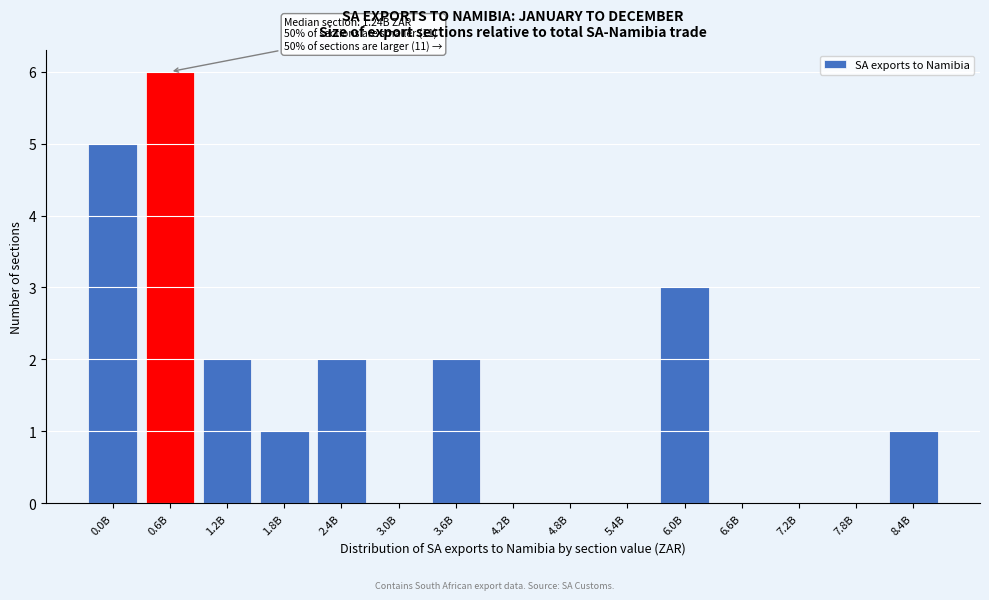

Reading left to right, transcribe all the data shown in this chart.

0.0B=5	0.6B=6	1.2B=2	1.8B=1	2.4B=2	3.0B=0	3.6B=2	4.2B=0	4.8B=0	5.4B=0	6.0B=3	6.6B=0	7.2B=0	7.8B=0	8.4B=1